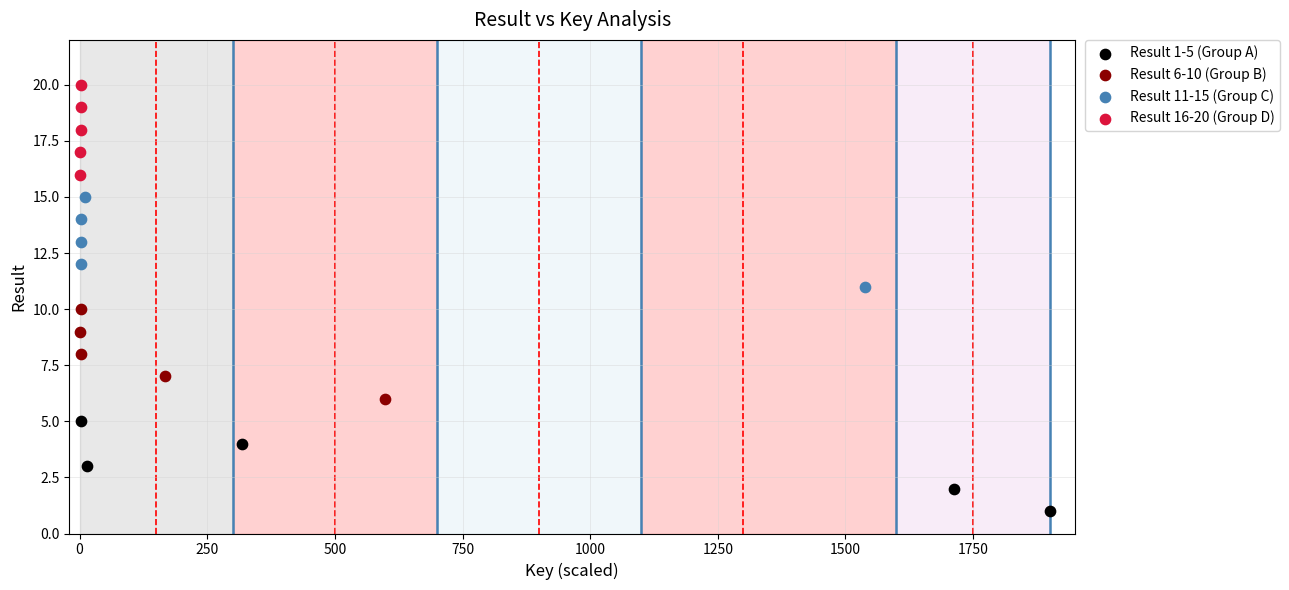

Which series reaches the minimum Y coordinate?

Result 1-5 (Group A)